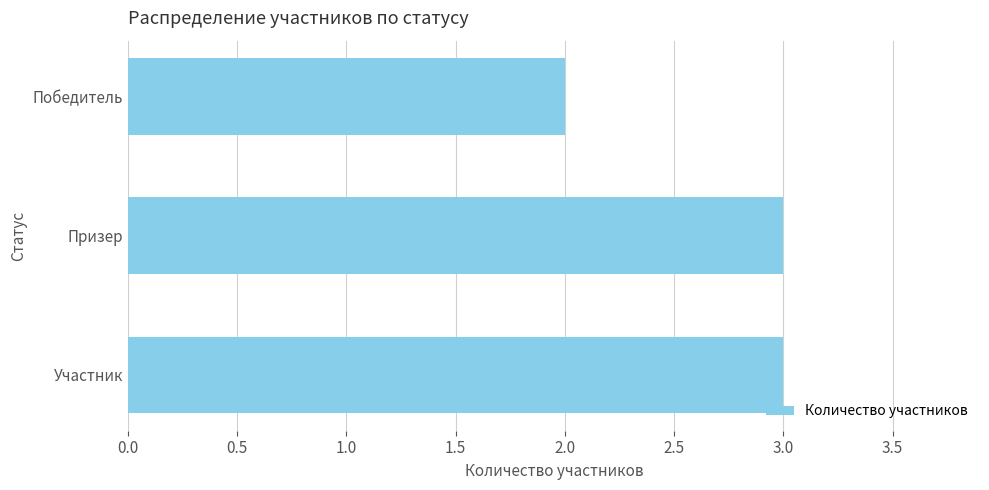

How many categories are shown in the chart?

3